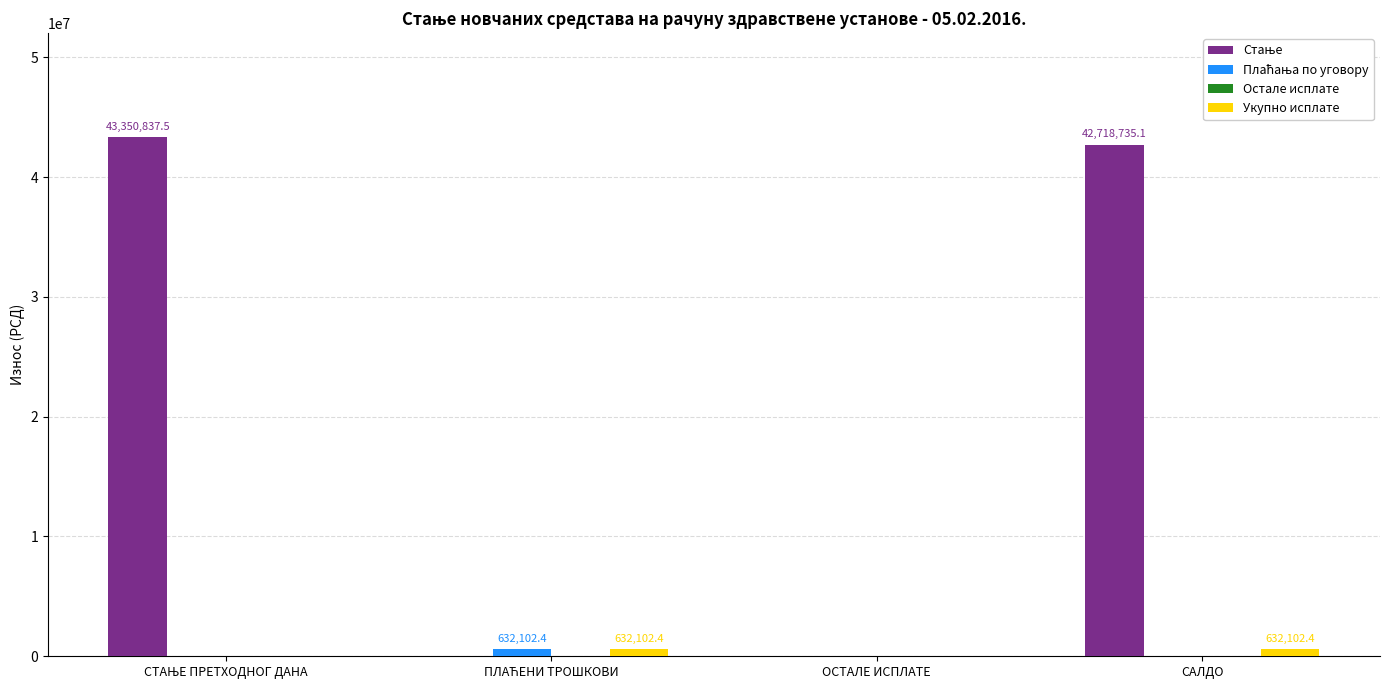

The value of Укупно исплате at ОСТАЛЕ ИСПЛАТЕ is 0.0. True or false?

True